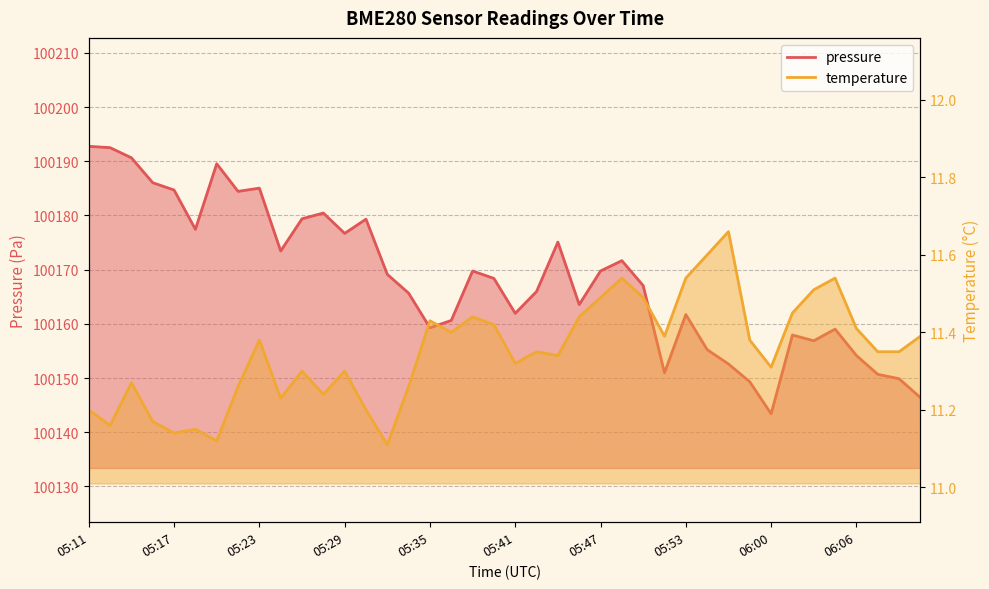

Count the temperature values in the range 11 to 12.

40